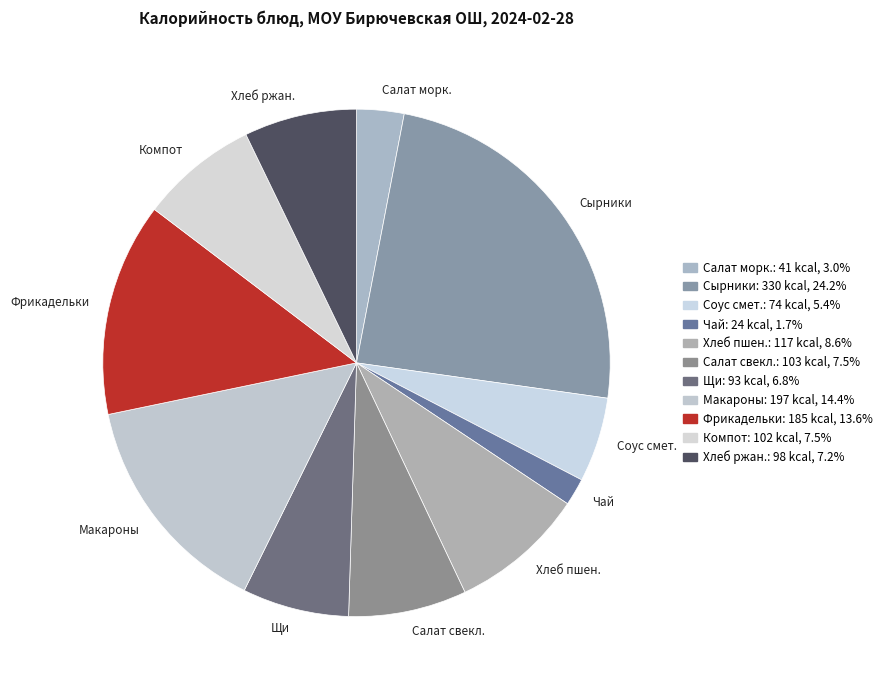

What is the largest slice in the pie chart?

Сырники